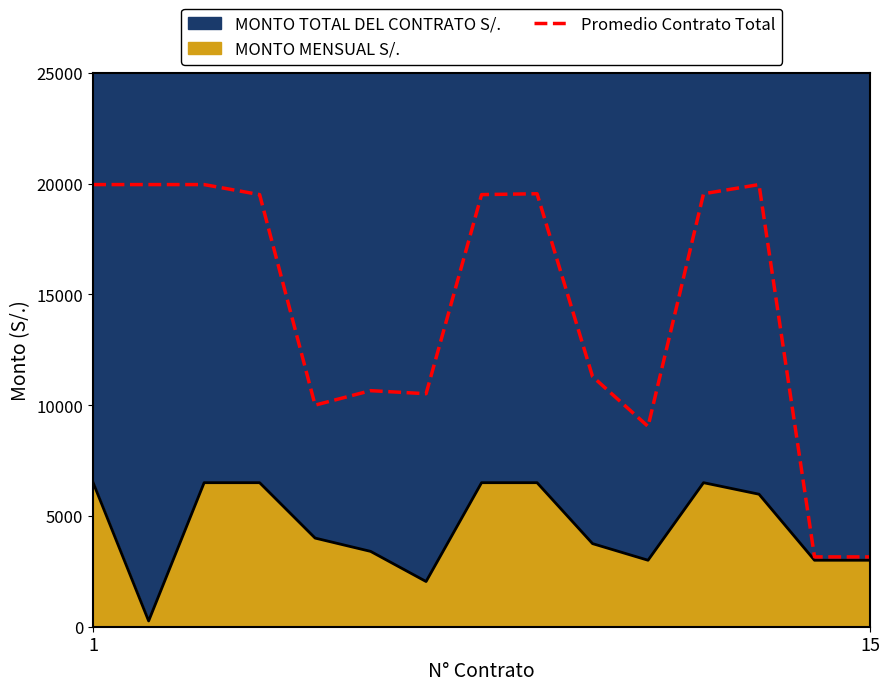

Which has a higher value, 14 or 12?

12